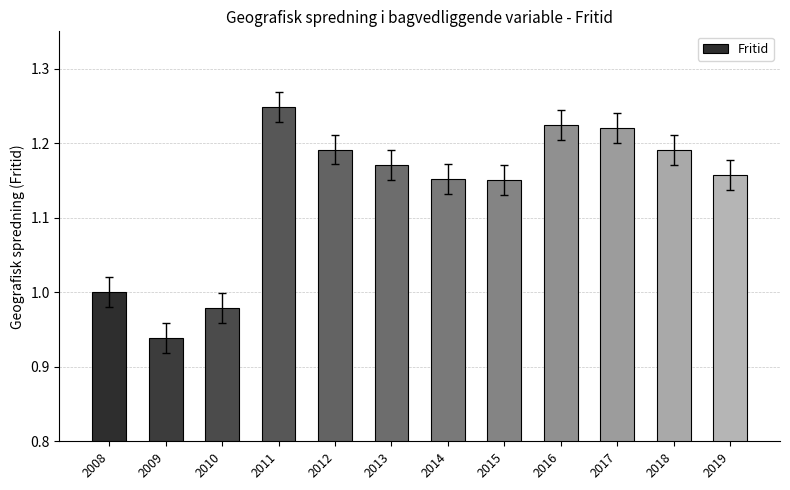

At which category does the chart reach its peak across all series?

2011